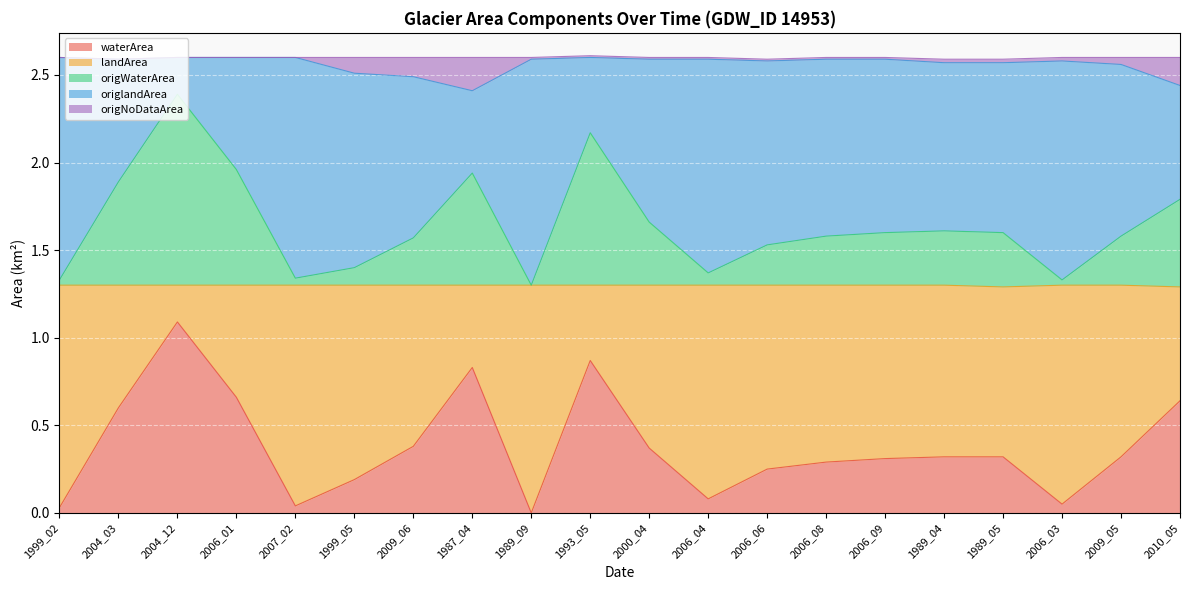

At which category does waterArea reach its first local valley?

2007_02